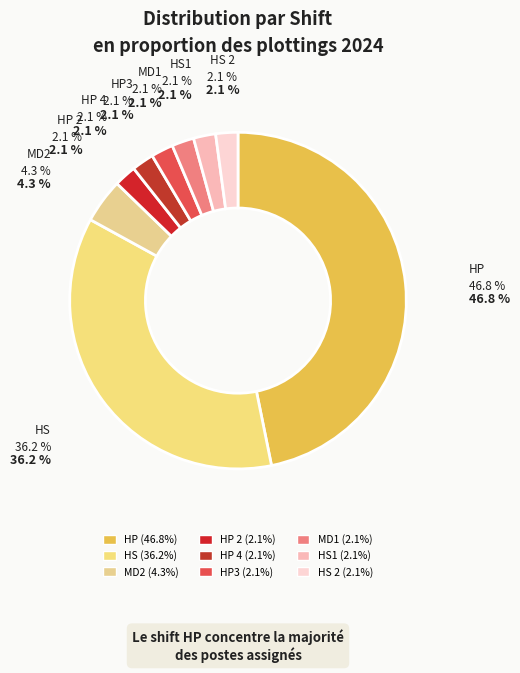

Is it true that HS 2 is 2% of the pie?

True